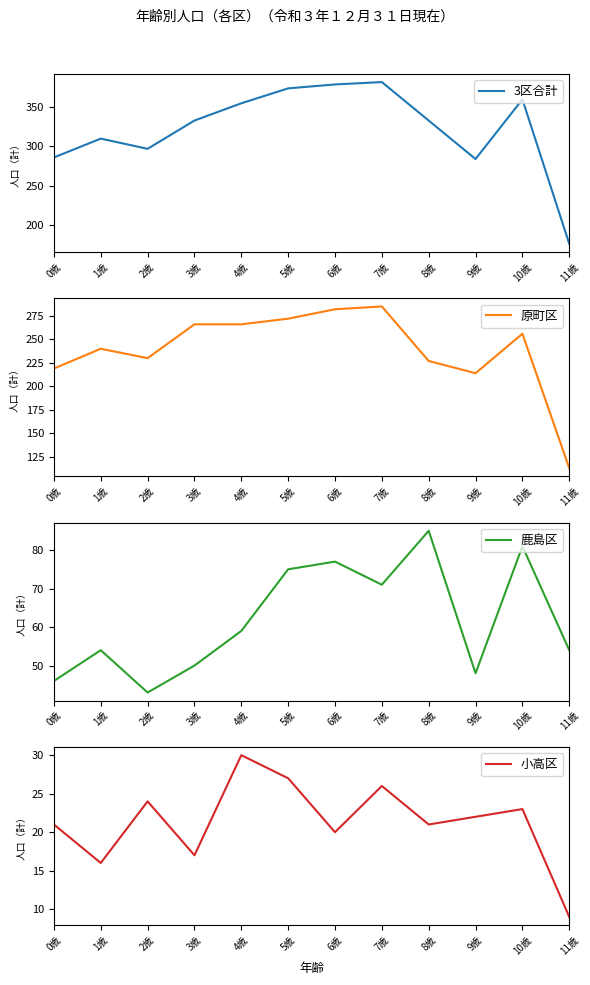

Reading right to left, extract all data points from this chart.

3区合計: 176	360	284	333	382	379	374	355	333	297	310	286
原町区: 113	256	214	227	285	282	272	266	266	230	240	219
鹿島区: 54	81	48	85	71	77	75	59	50	43	54	46
小高区: 9	23	22	21	26	20	27	30	17	24	16	21